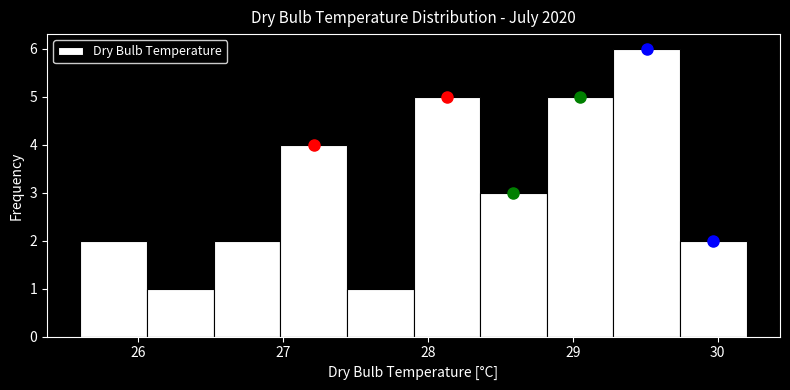

Which range on the x-axis has the tallest bar?

29.28 to 29.74